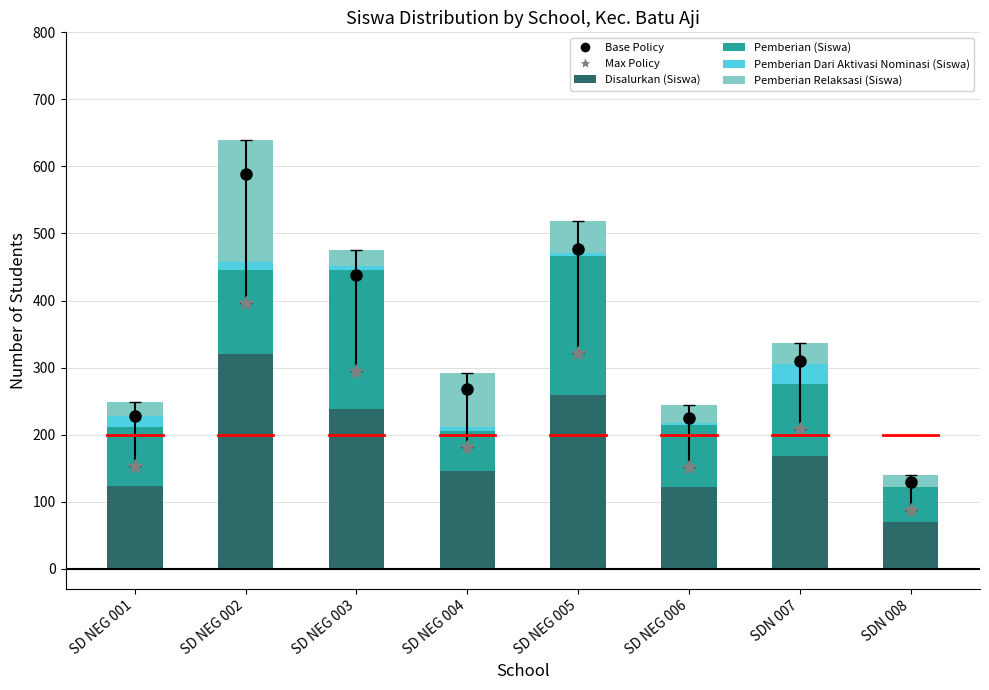

What is the highest value of the Disalurkan (Siswa) series?

320